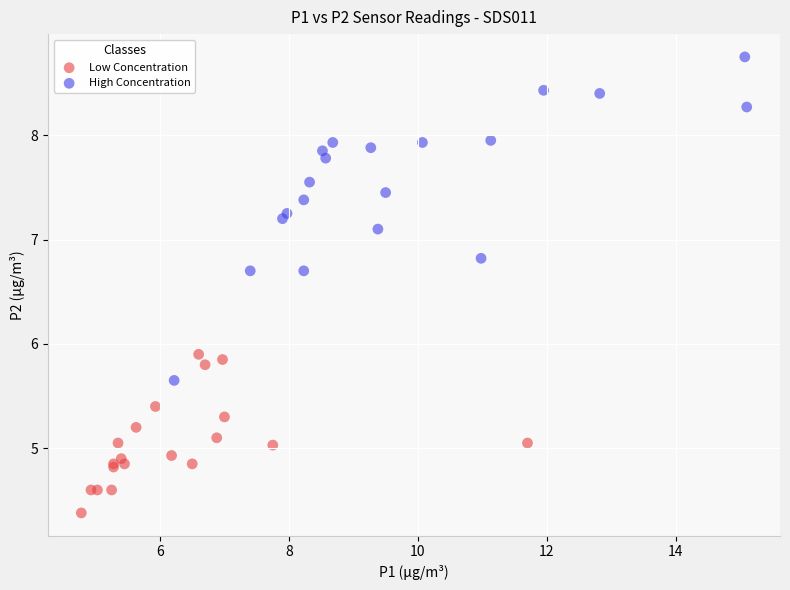

Which series contains the highest Y value?

High Concentration